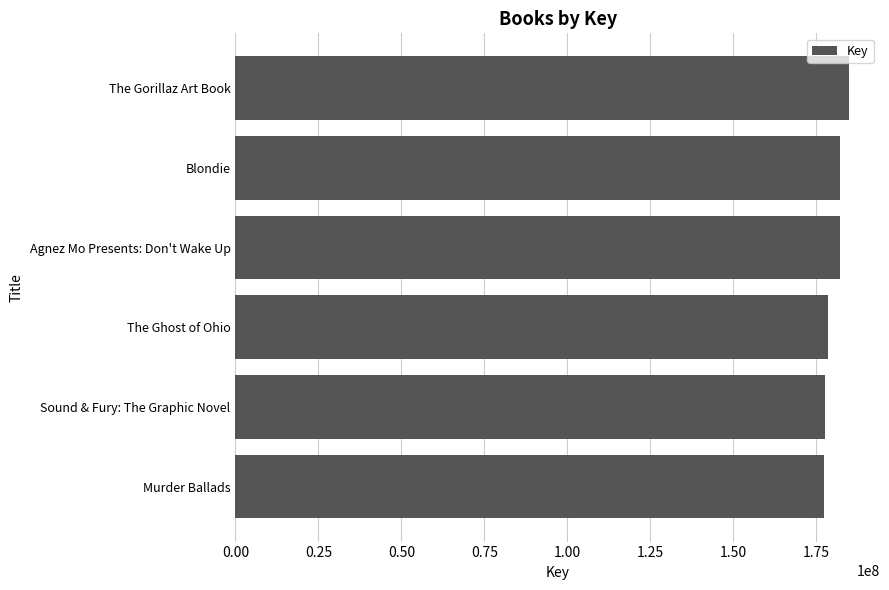

What is the maximum value shown in the chart?

184935999